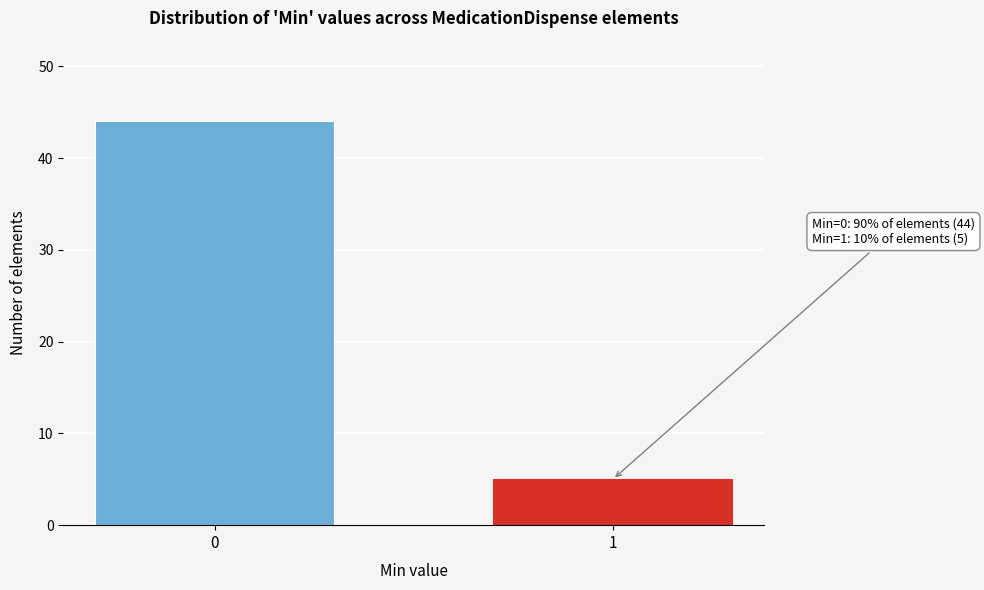

Reading right to left, what are all the values shown in this chart?

5	44